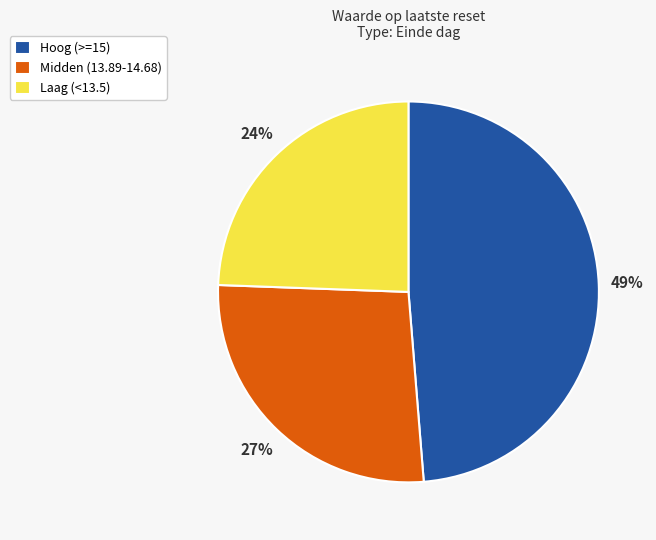

To the nearest percent, what is the average slice percentage?

33%